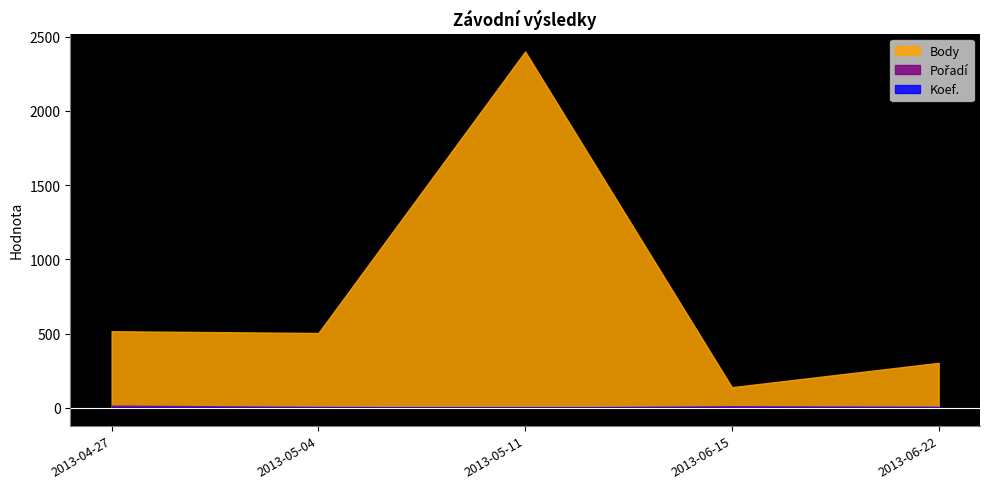

Rank the series at 2013-05-04 from highest to lowest value.

Body, Pořadí, Koef.